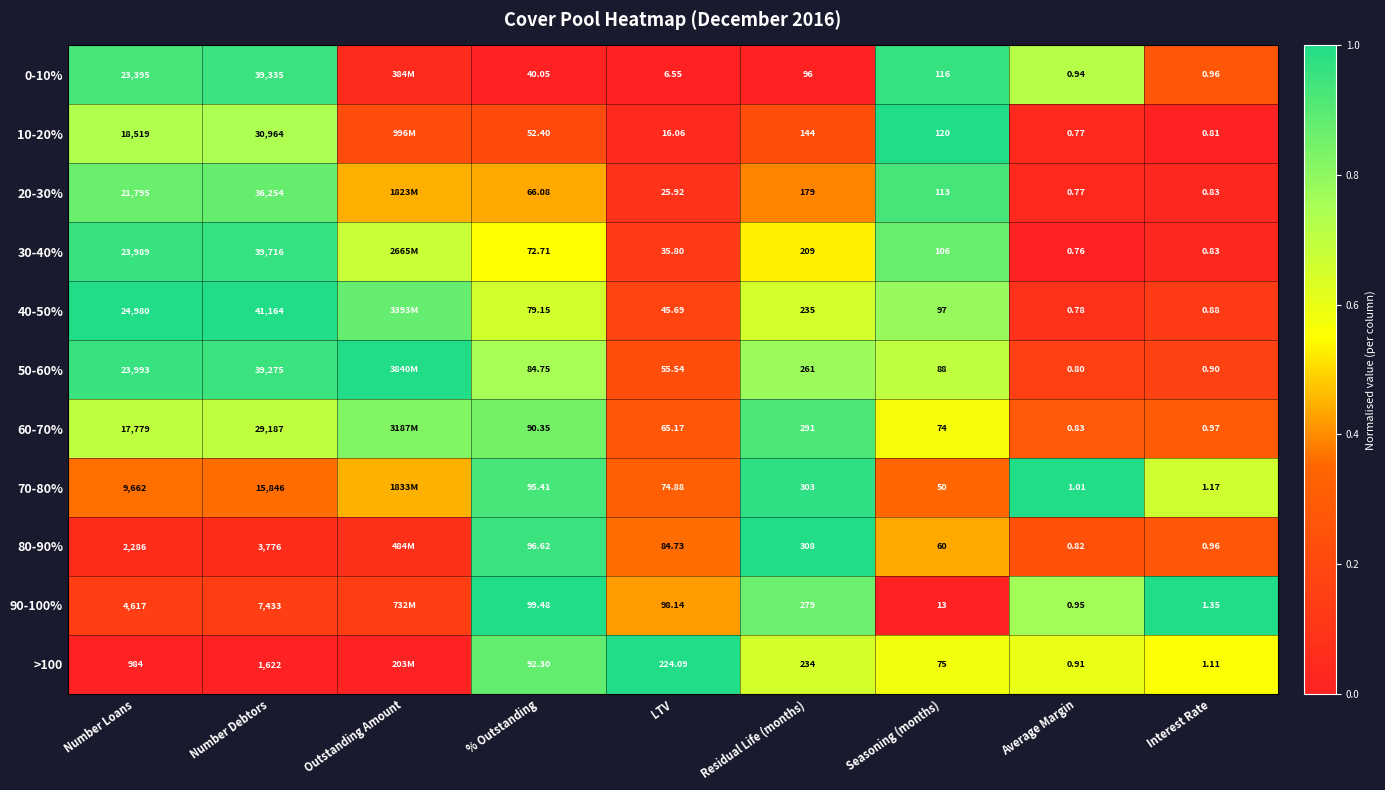

Which series changed the most between Number Loans and Seasoning (months)?

40-50%